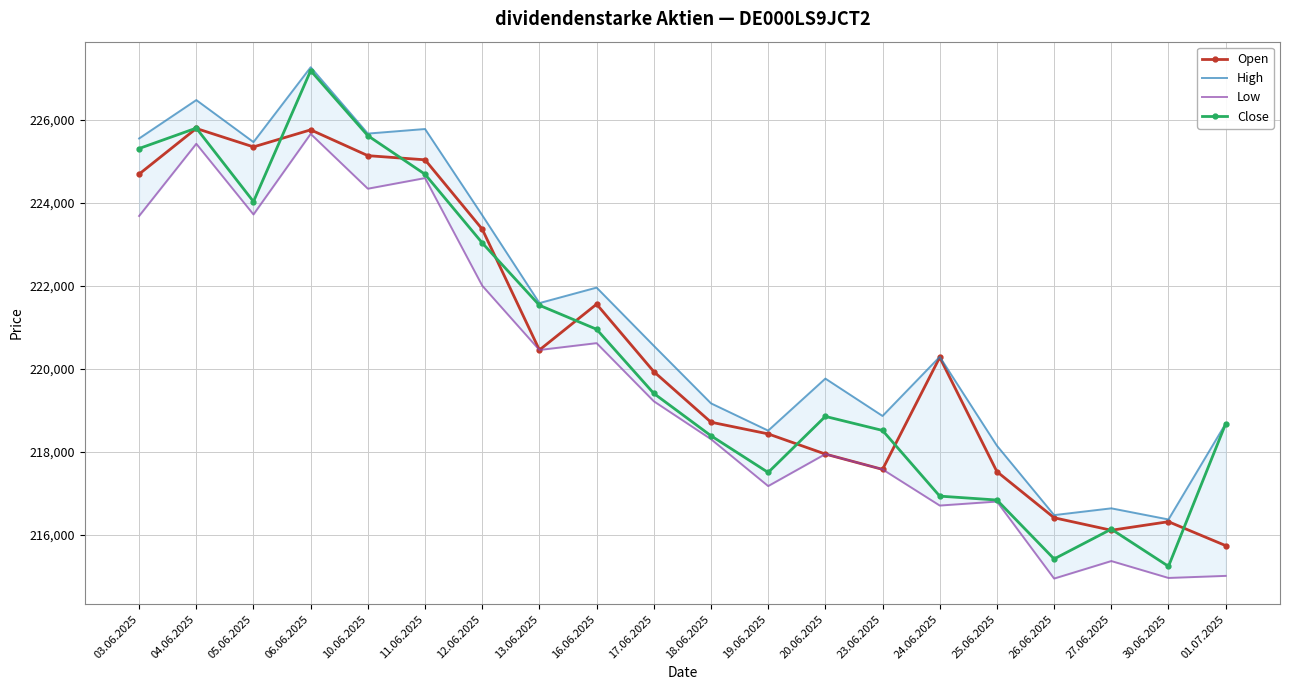

What is the difference between the highest and lowest values at 01.07.2025?

3668